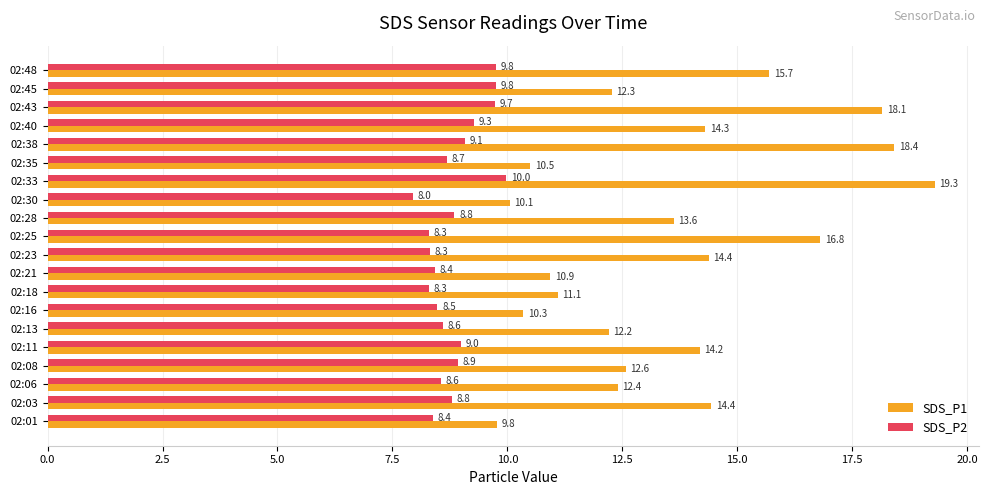

The value of SDS_P1 at 02:03 is 7.3. True or false?

False